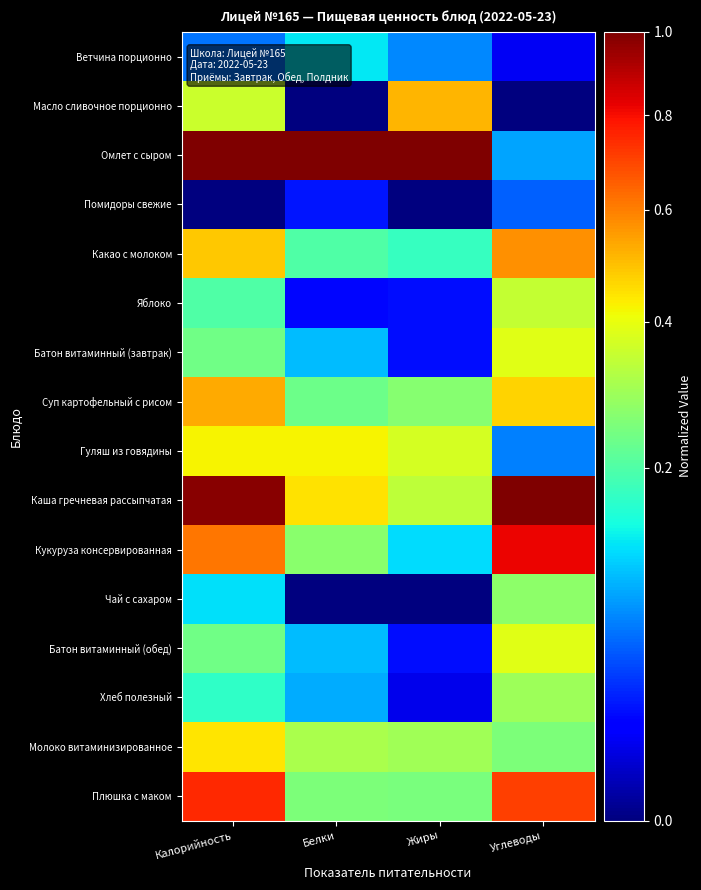

At which category is the sum across all series the highest?

Калорийность